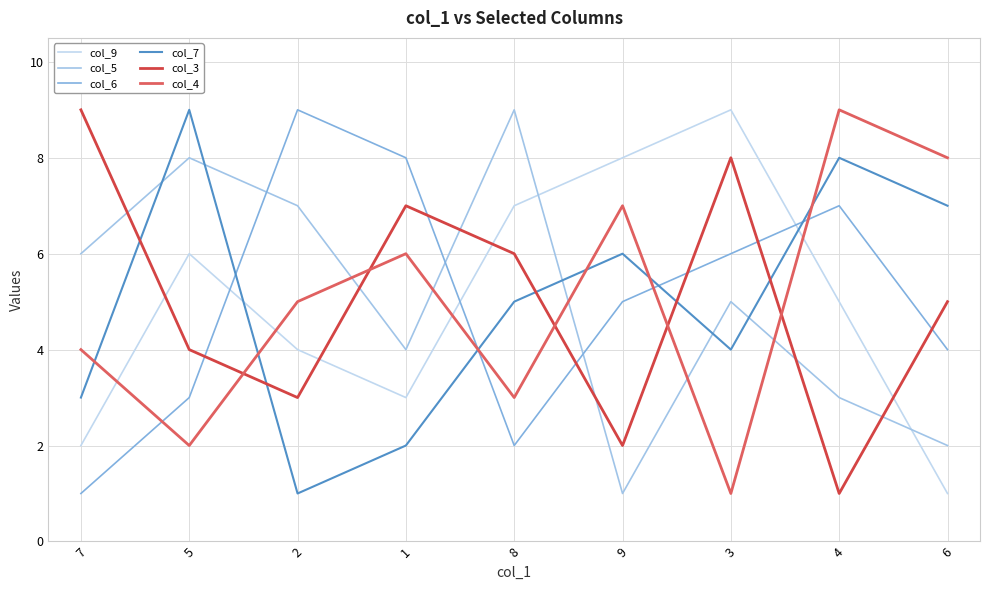

How many lines are shown in the chart?

6